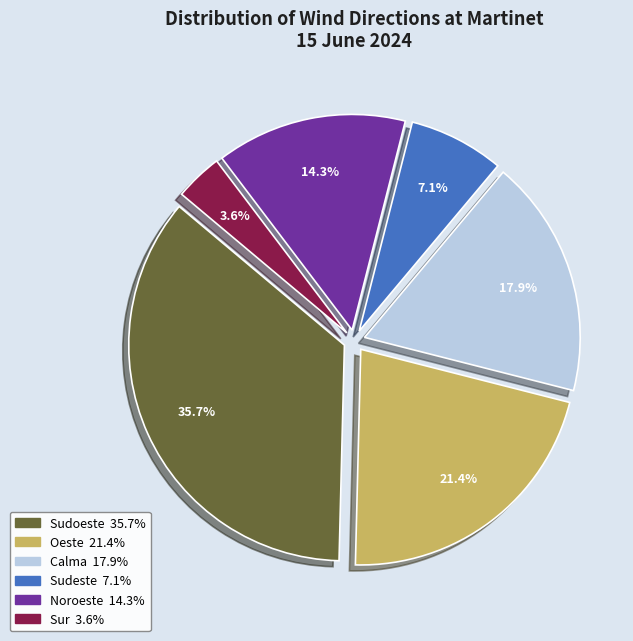

Is there any slice that represents more than half of the pie?

No